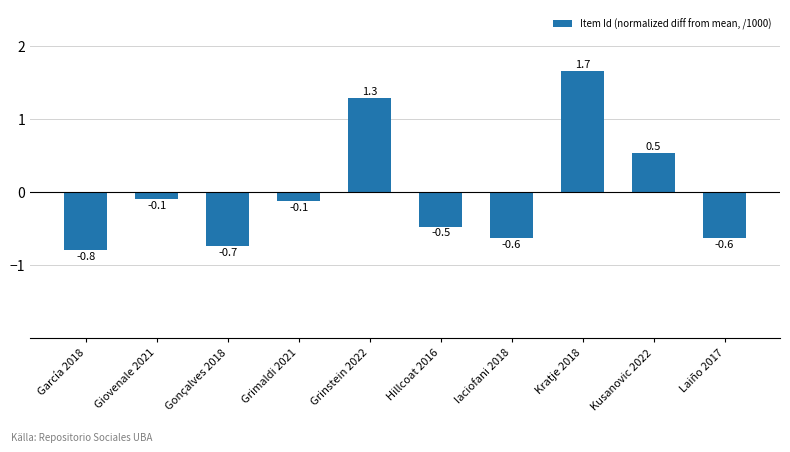

Which label corresponds to the smallest value in the chart?

García 2018